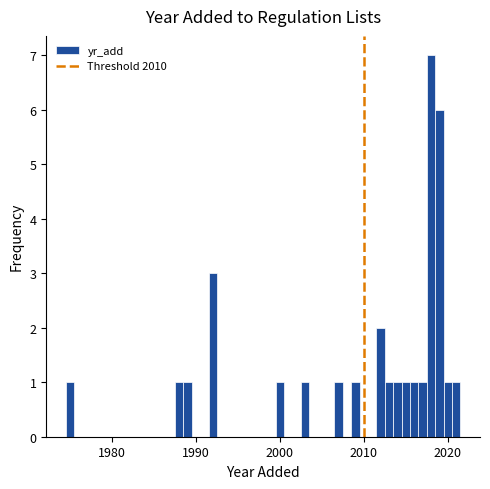

Read against the x-axis, roughly where is the centre of the tallest bar?

2018